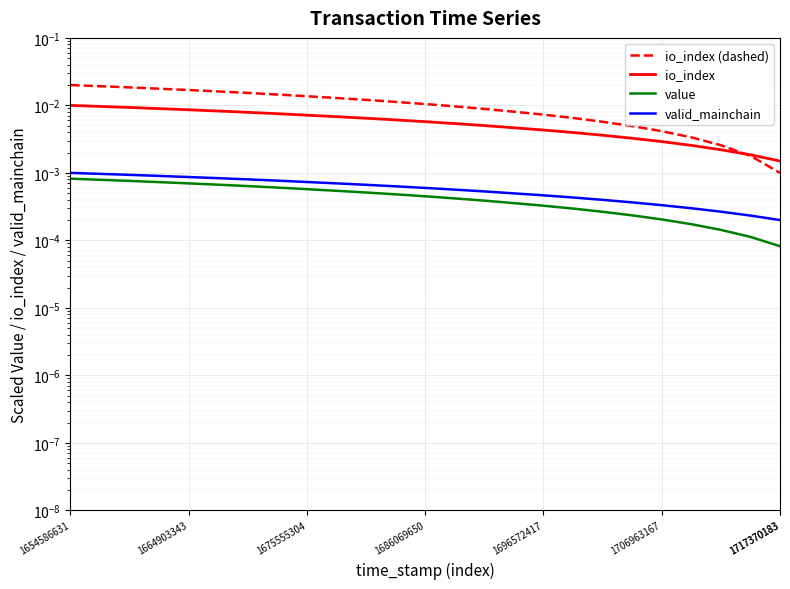

True or false: io_index has more than 1 points higher than both neighbors.

False